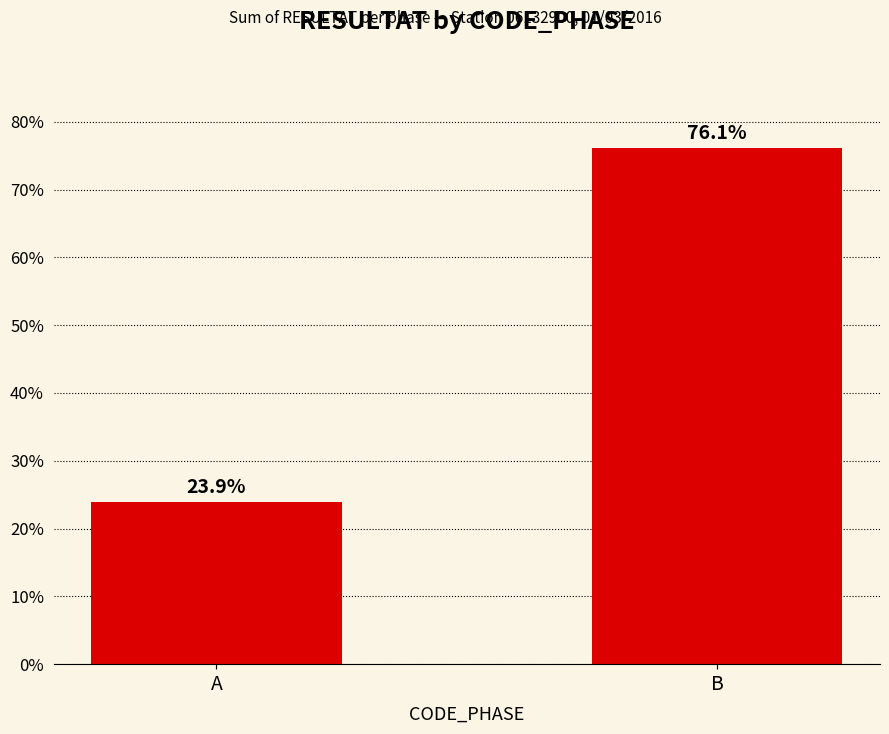

What is the average value?

50.0